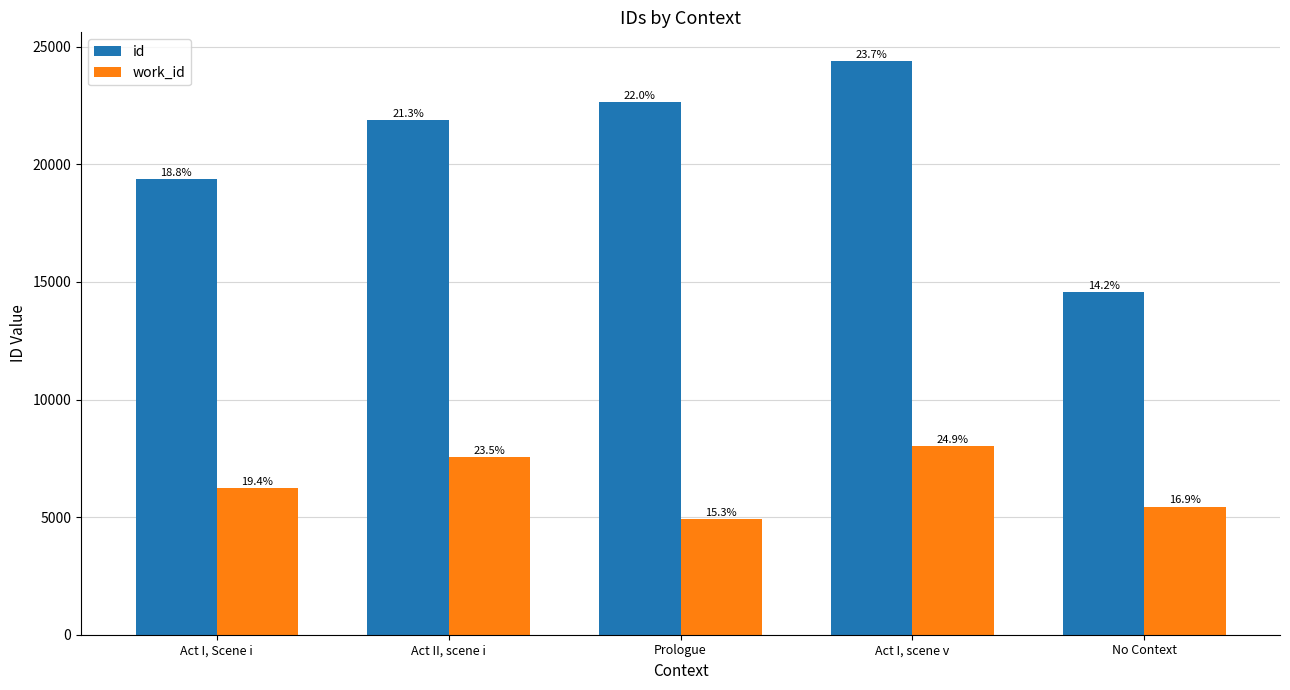

Does the chart contain any negative values?

No